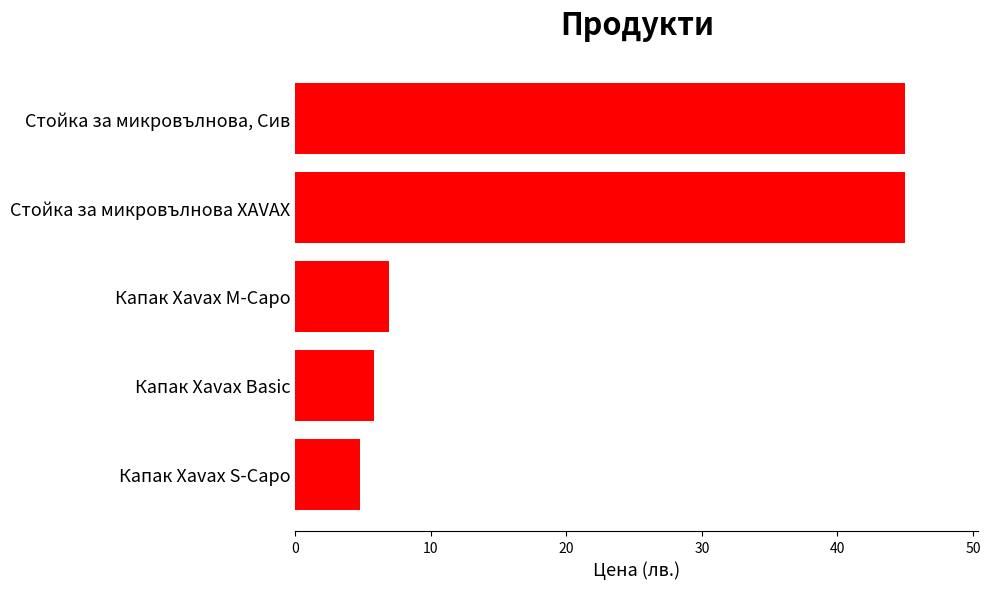

True or false: the data shows 7.2 at Капак Xavax S-Capo.

False